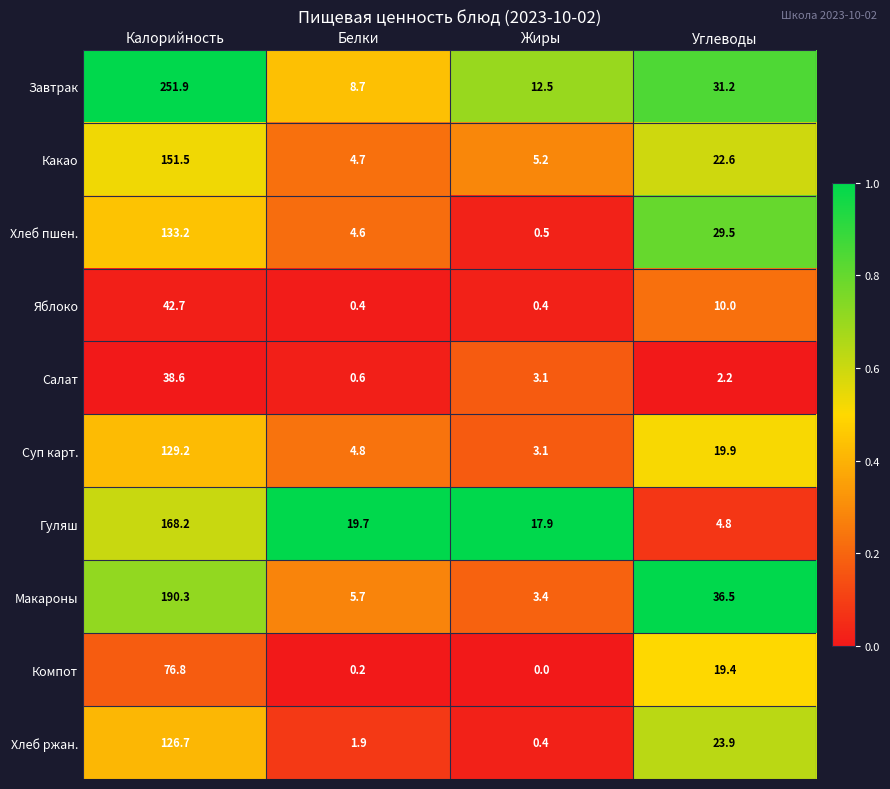

At which label is Компот closest to 38?

Углеводы